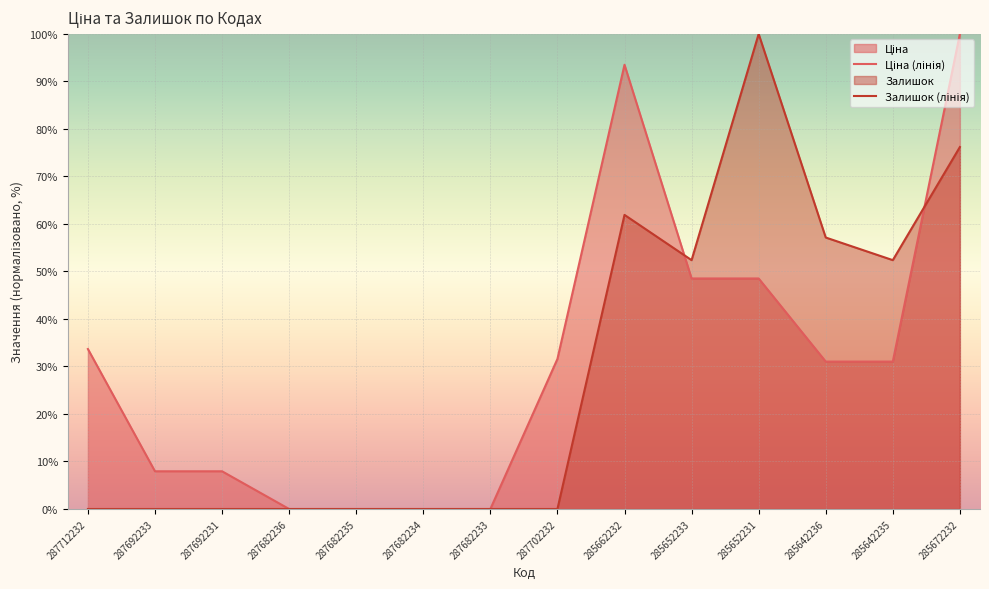

How many data points in Ціна (лінія) are less than 31?

6